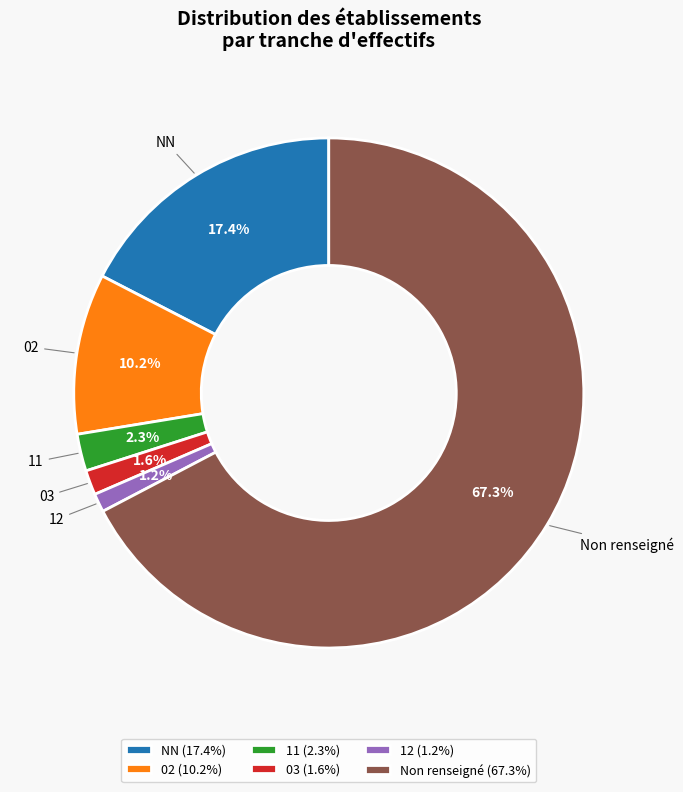

Do 12 and 02 together represent more than half of the pie?

No